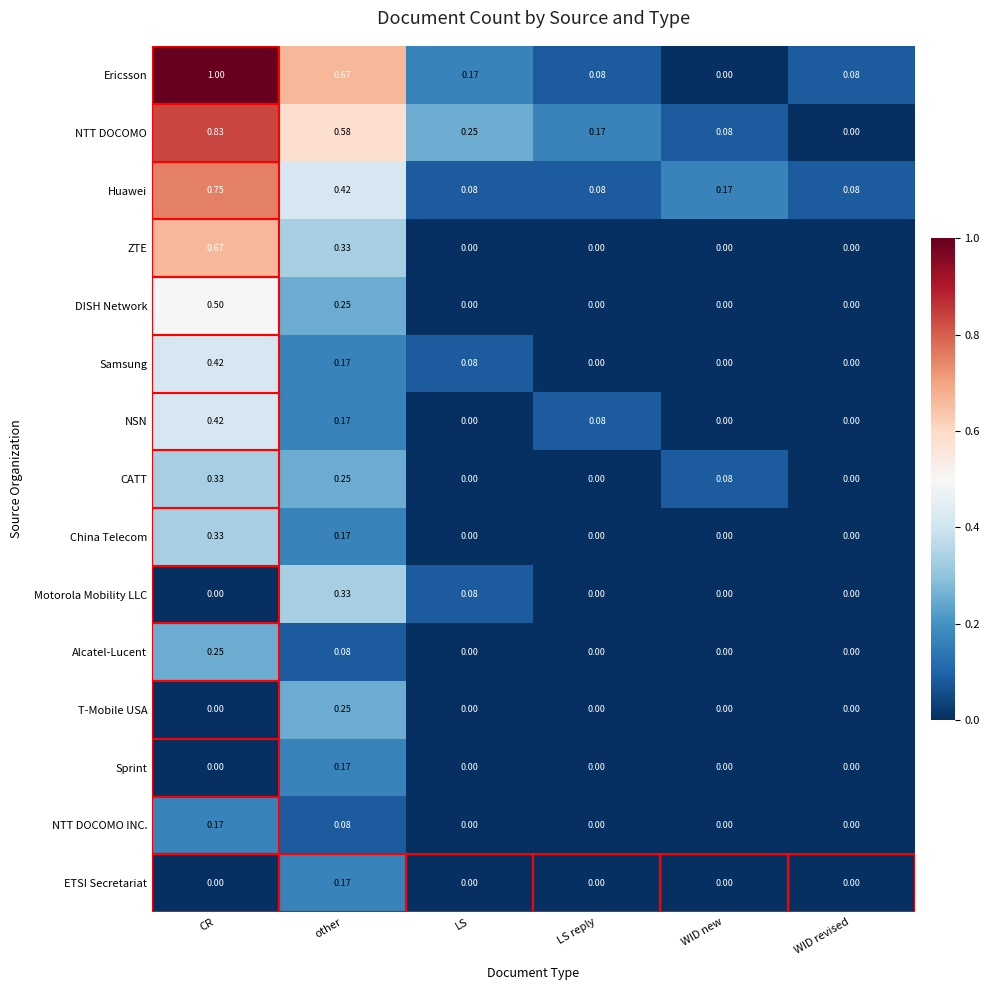

Which label corresponds to the largest value in the chart?

CR